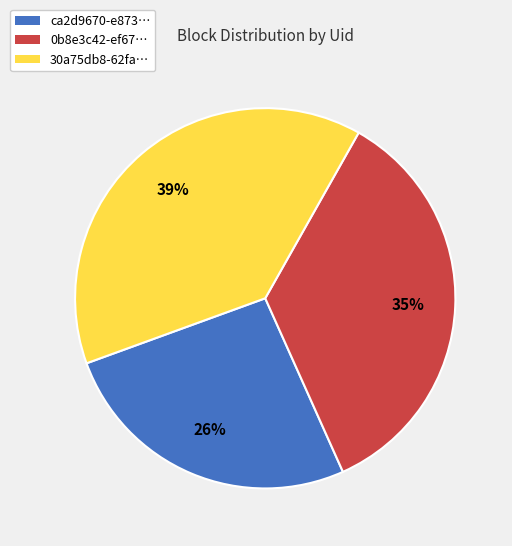

To the nearest percent, what is the average slice percentage?

33%